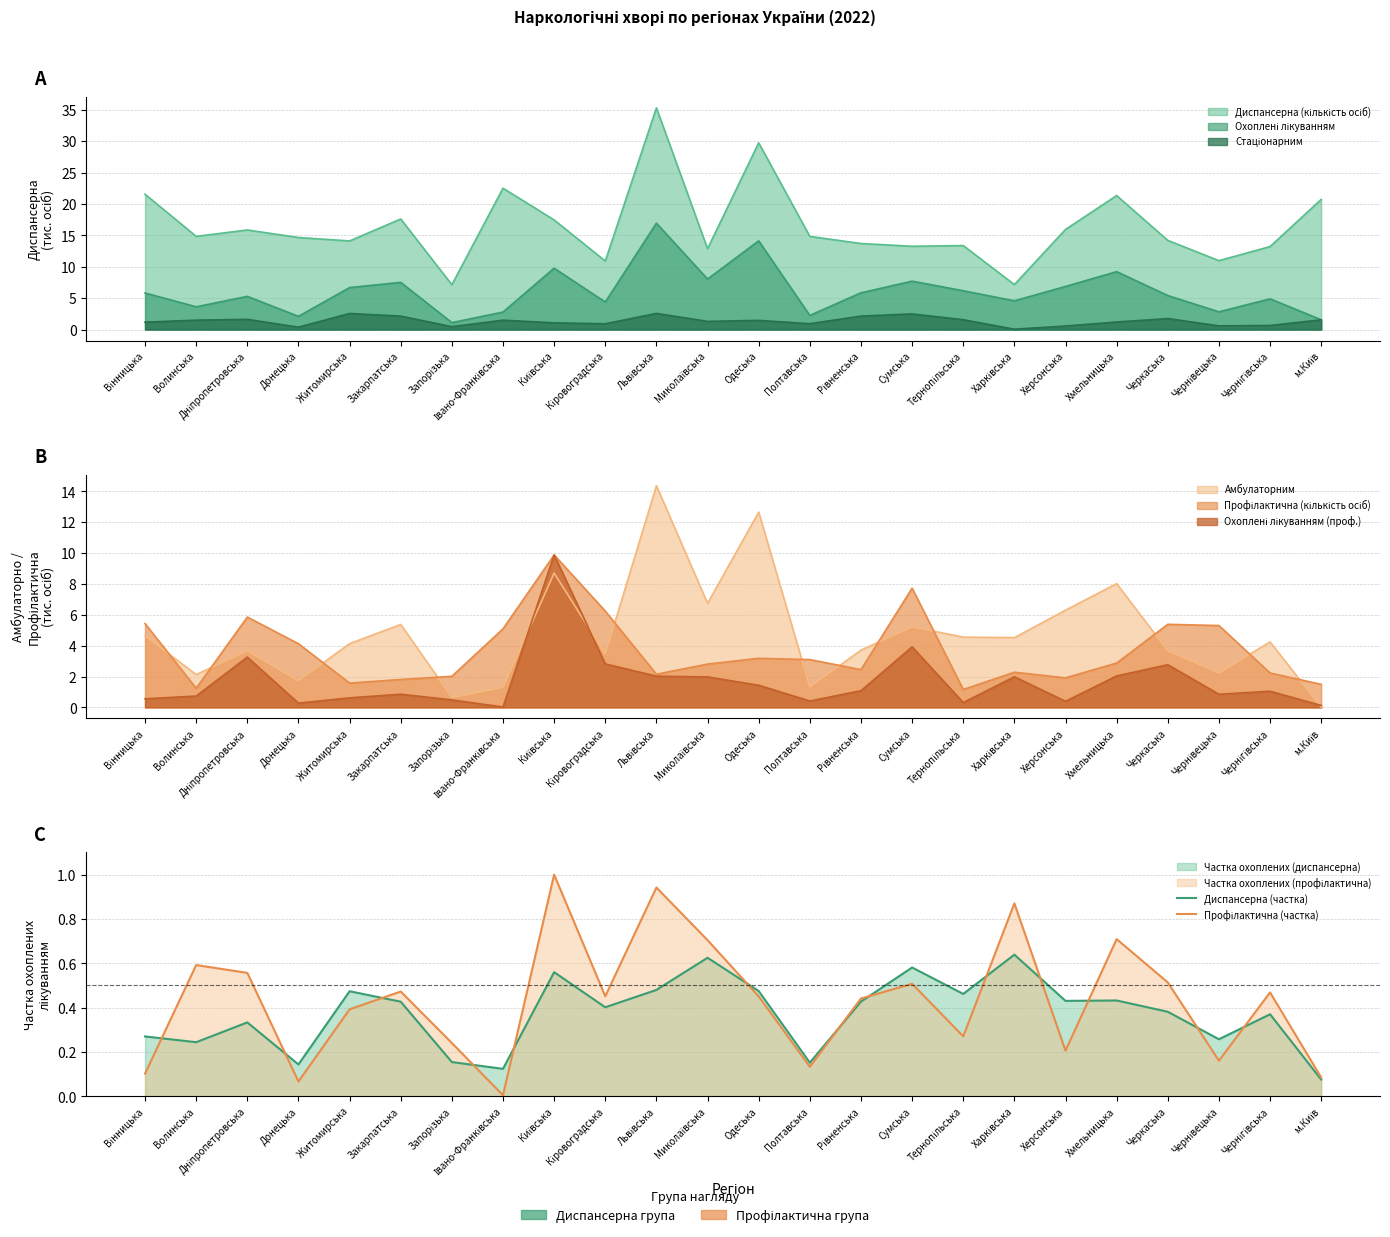

What is the minimum value for Диспансерна (частка)?

0.1